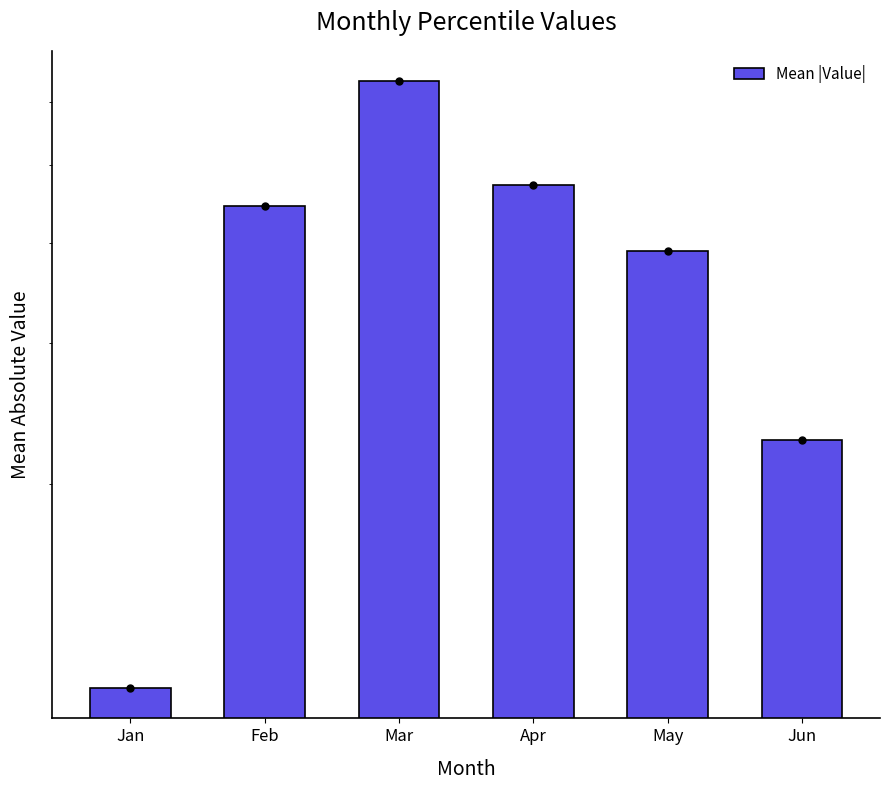

At which category does the chart reach its peak across all series?

Mar